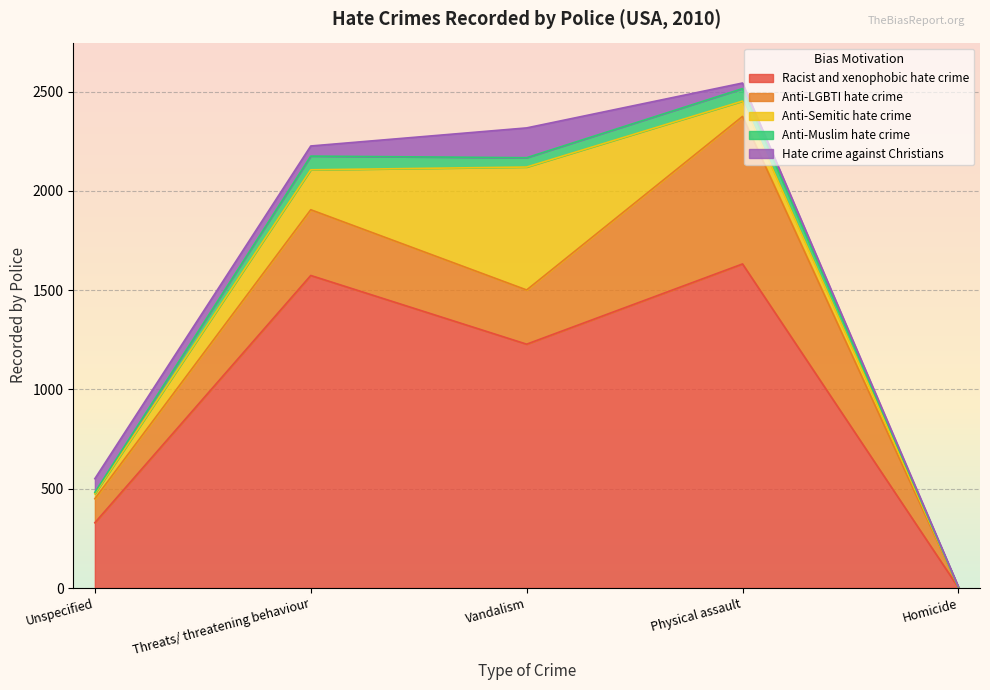

How many lines are shown in the chart?

5